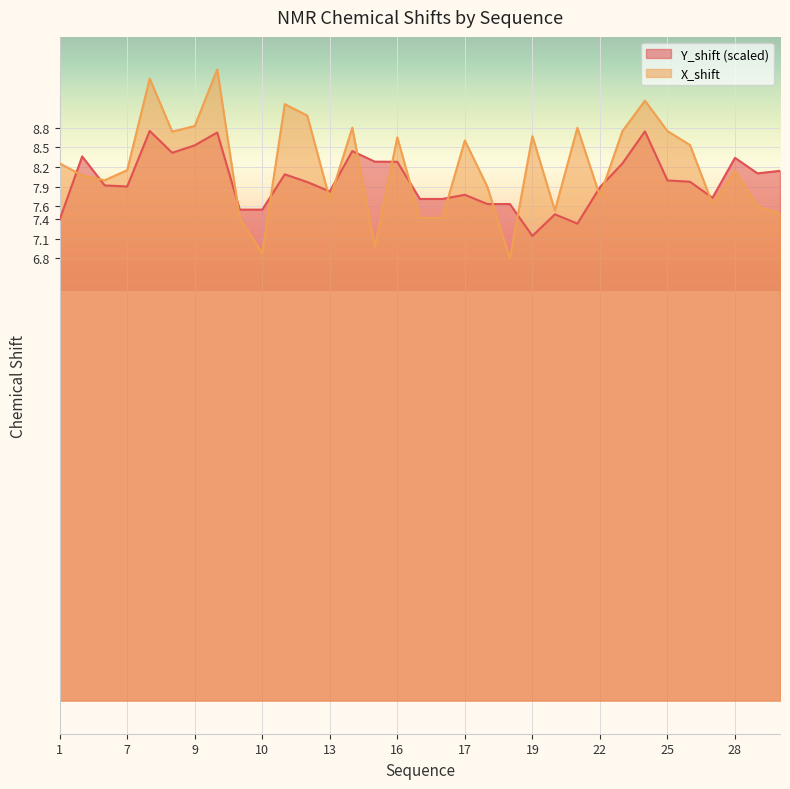

Which series has the largest total across all categories?

X_shift